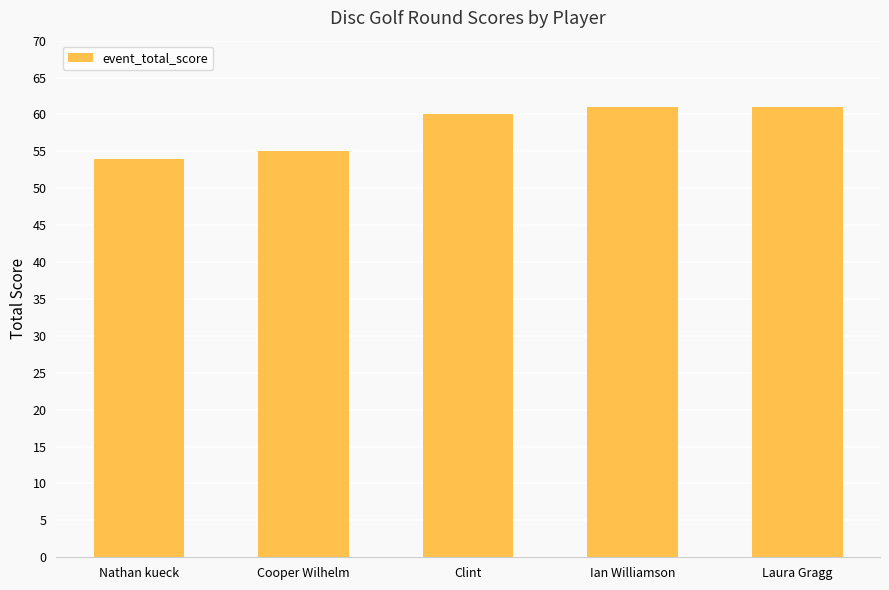

How many categories are shown in the chart?

5